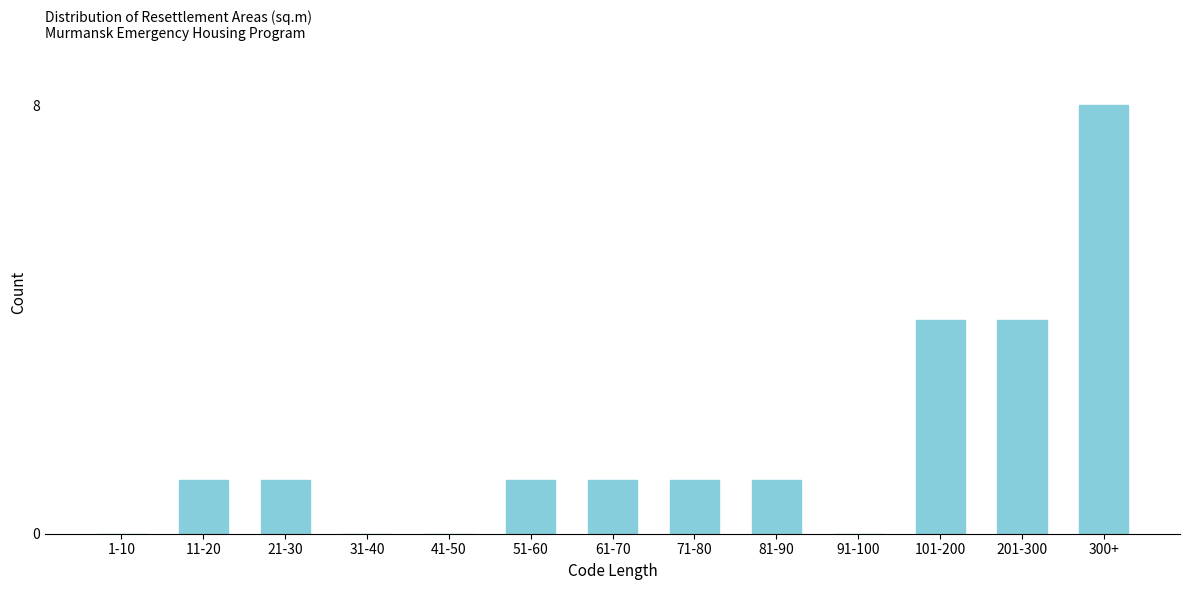

Reading right to left, what are all the values shown in this chart?

300+=8	201-300=4	101-200=4	91-100=0	81-90=1	71-80=1	61-70=1	51-60=1	41-50=0	31-40=0	21-30=1	11-20=1	1-10=0